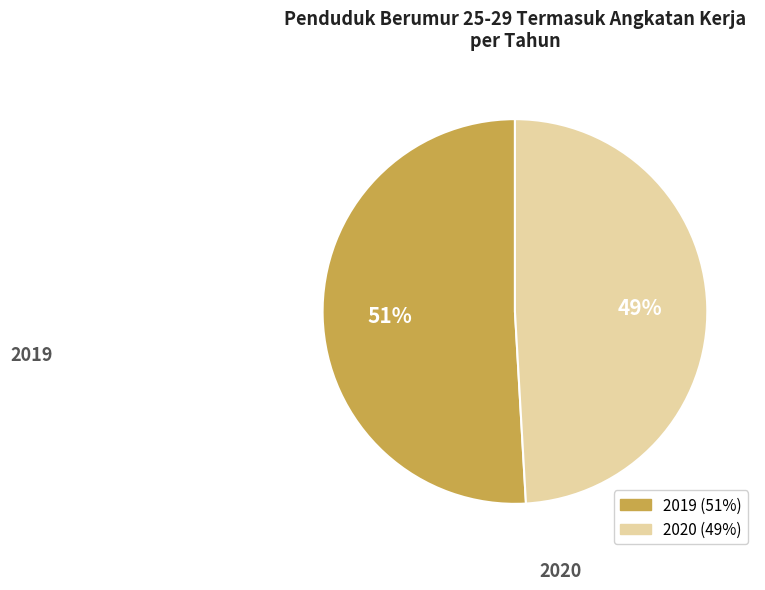

What percentage is the 2019 slice, to the nearest percent?

51%